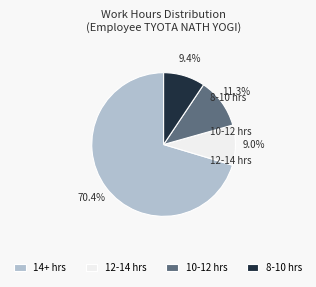

Is there any slice that represents more than half of the pie?

Yes